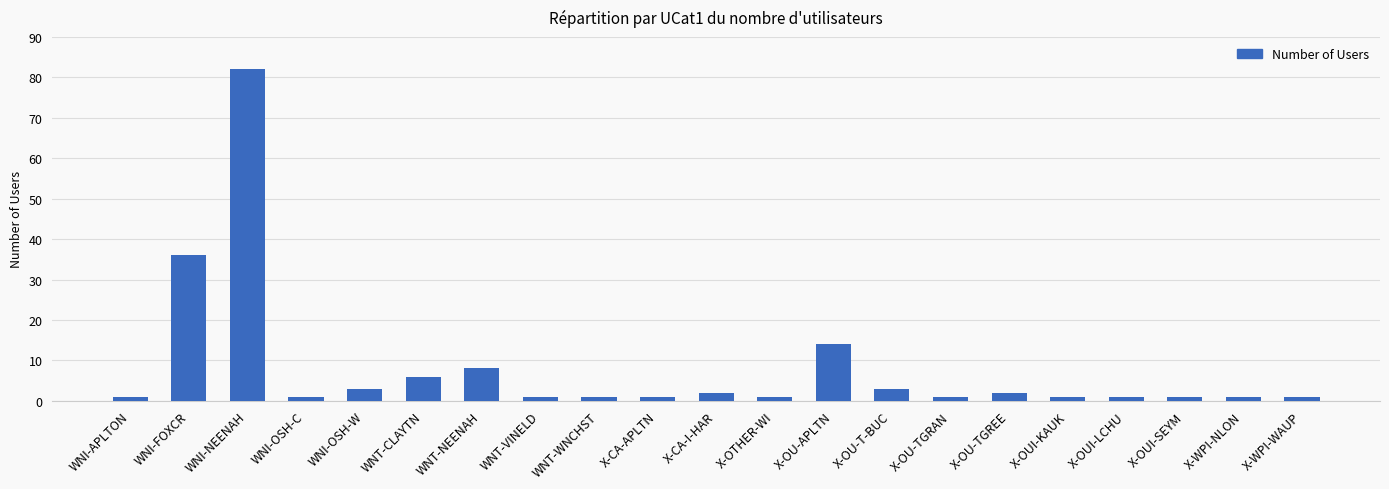

Reading right to left, extract all data points from this chart.

1	1	1	1	1	2	1	3	14	1	2	1	1	1	8	6	3	1	82	36	1